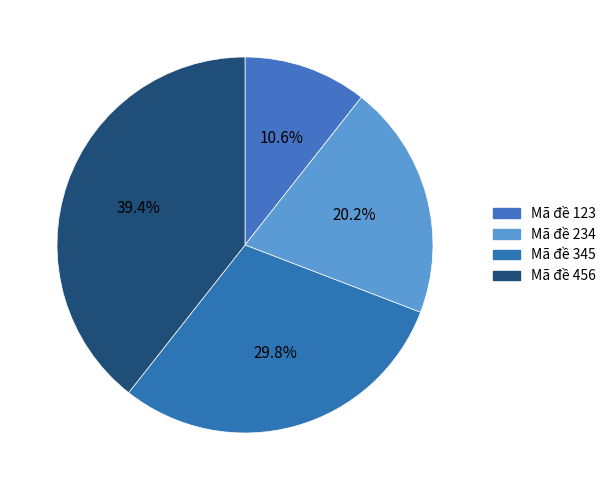

To the nearest percent, what is the difference between the largest and smallest slice percentages?

29%